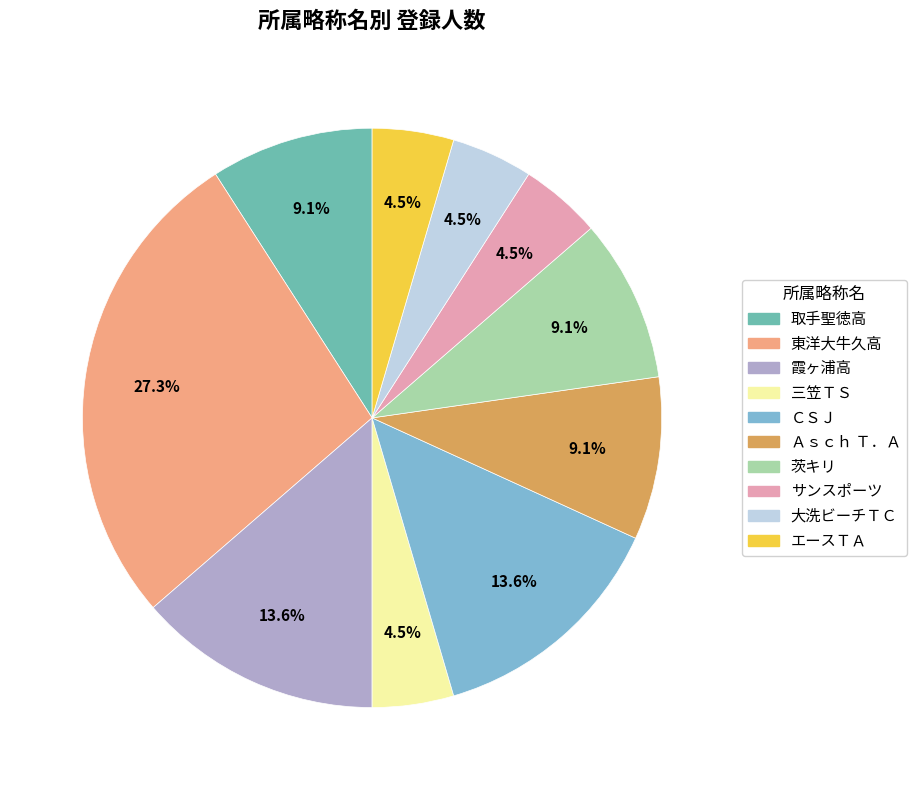

Combined, do エースＴＡ and 取手聖徳高 account for over 50%?

No